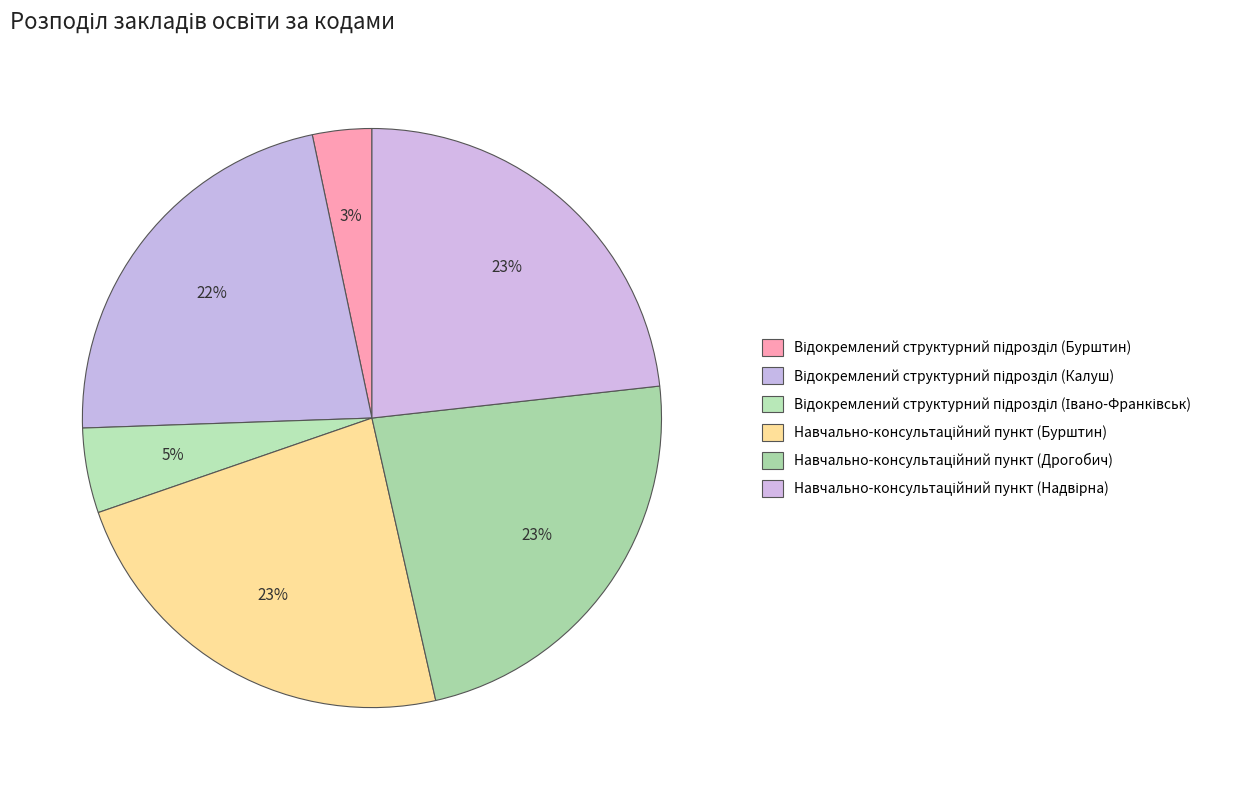

How many slices are in this pie chart?

6